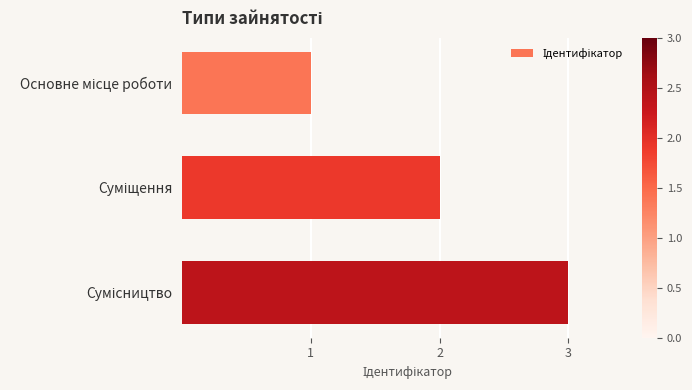

What is the maximum value shown in the chart?

3